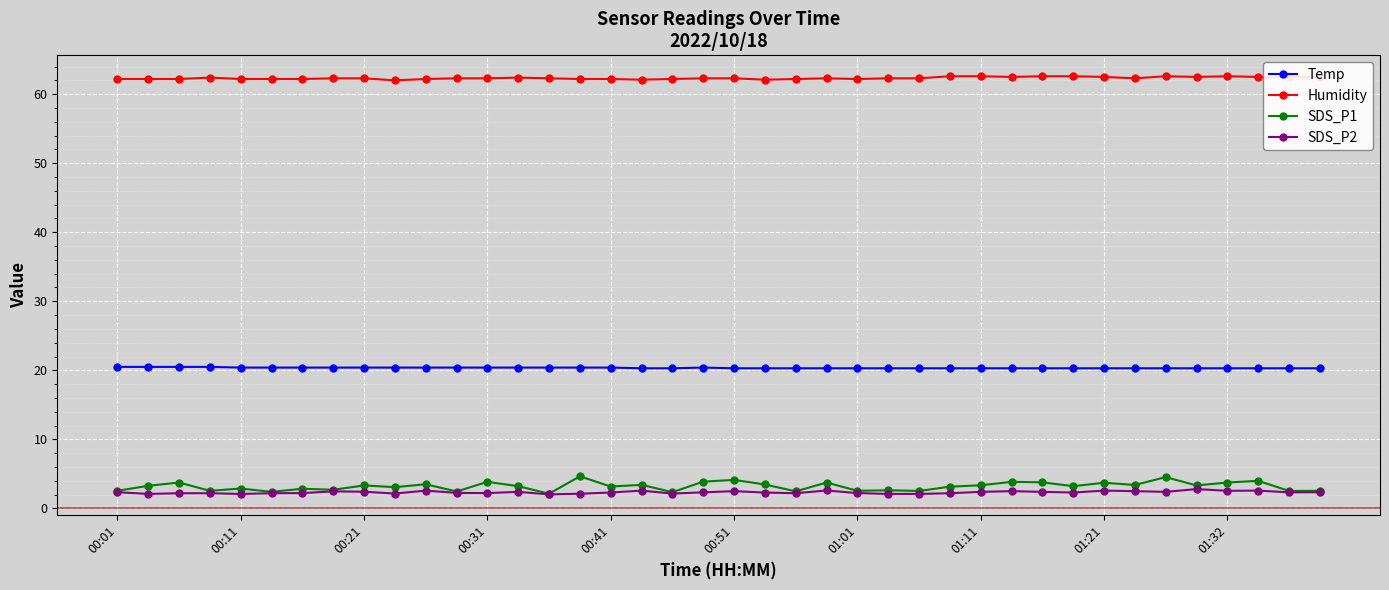

What is the sum of all SDS_P1 values?

128.7